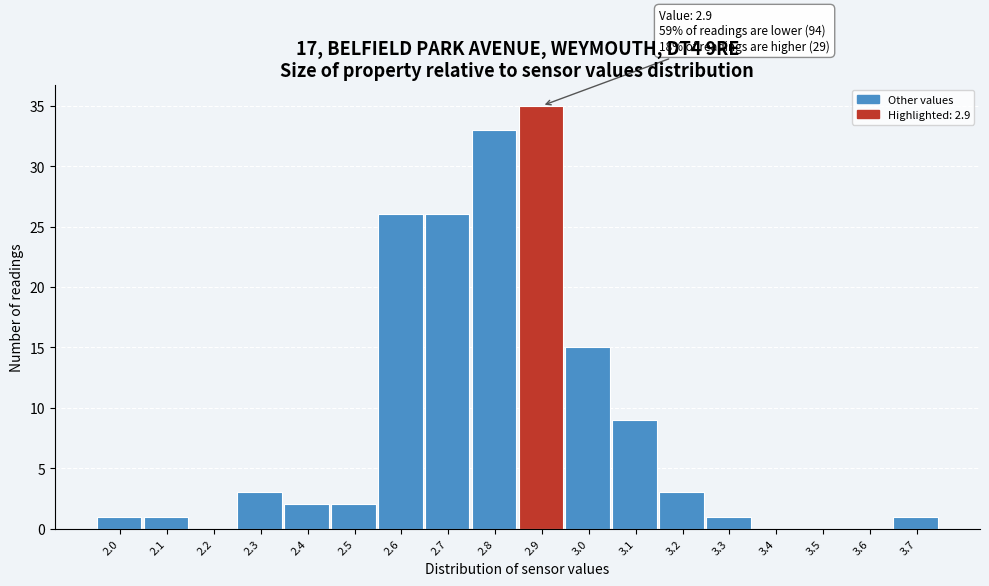

Reading left to right, list all the values displayed in this chart.

2.0=1	2.1=1	2.2=0	2.3=3	2.4=2	2.5=2	2.6=26	2.7=26	2.8=33	2.9=35	3.0=15	3.1=9	3.2=3	3.3=1	3.4=0	3.5=0	3.6=0	3.7=1